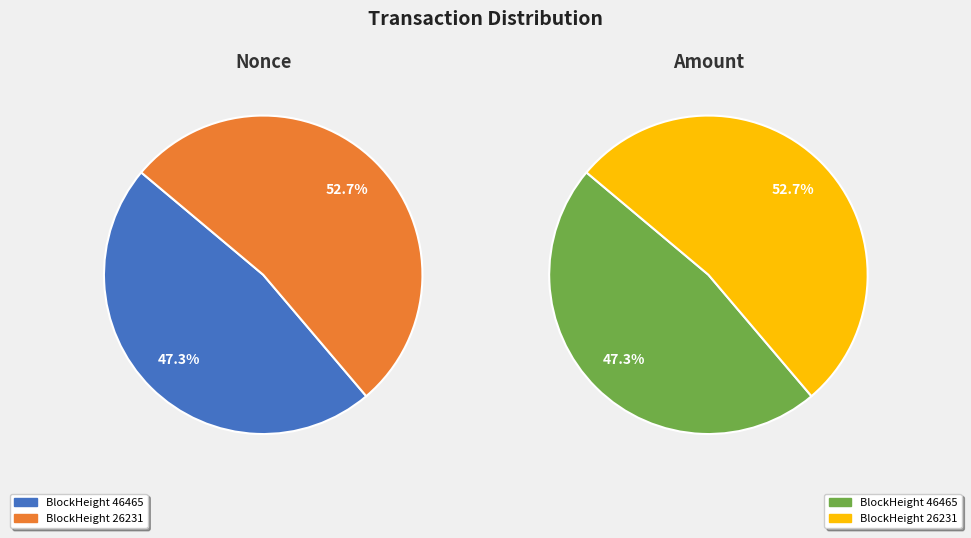

Rank the categories by value from highest to lowest.

26231, 46465